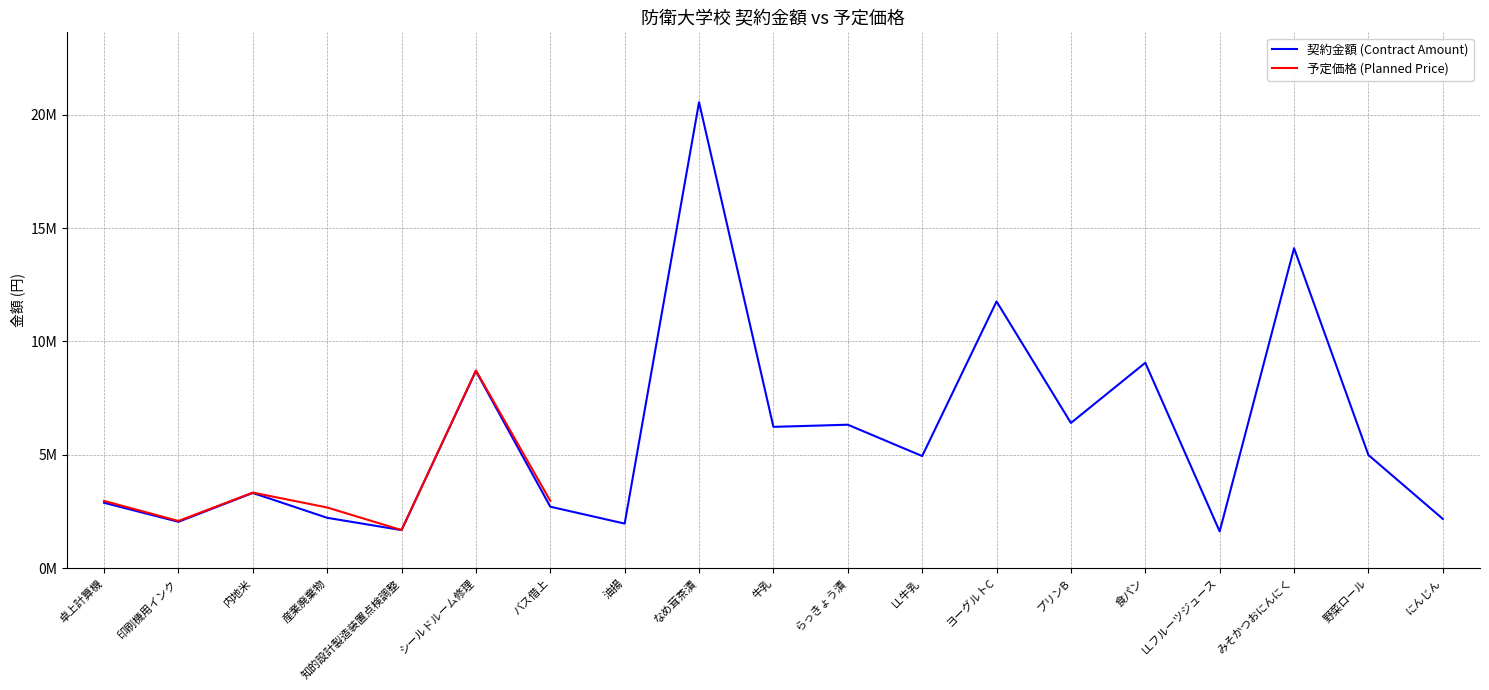

True or false: there are more than 1 points higher than both neighbors.

True